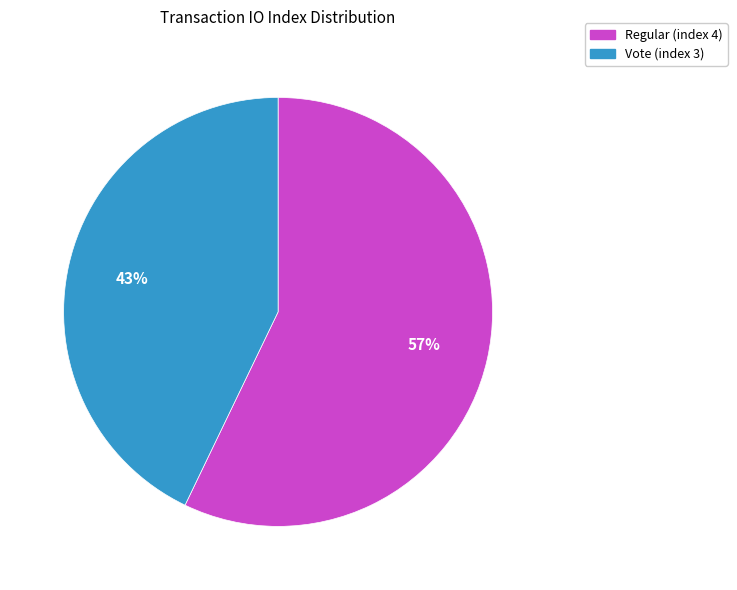

Count the number of slices in the pie.

2